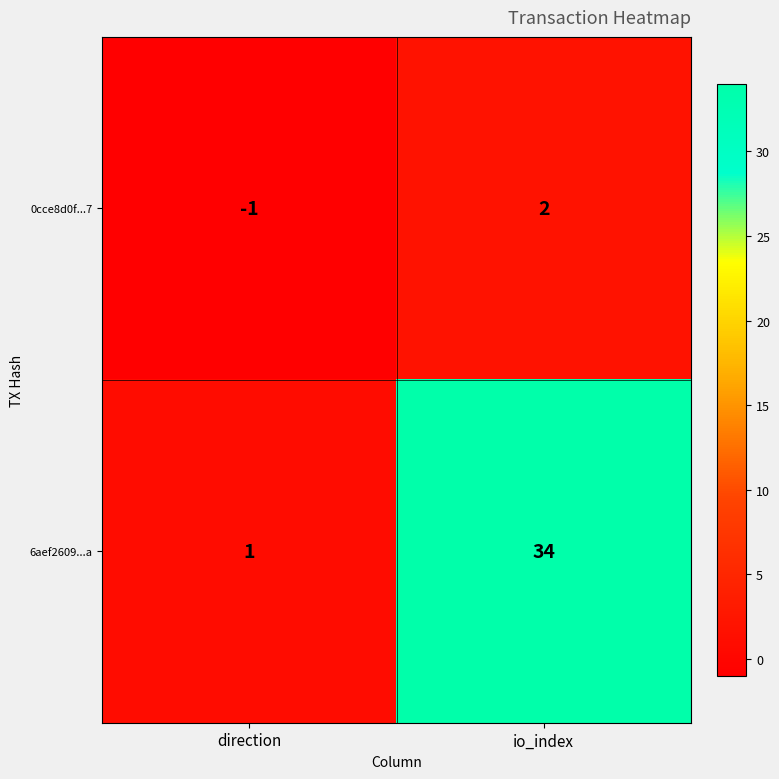

What is the difference between the 0cce8d0f...7 values at io_index and direction?

3